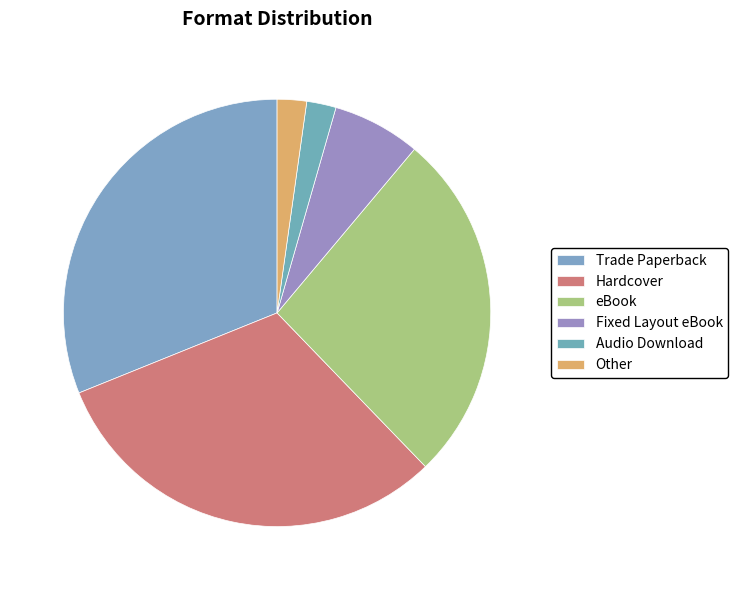

Does any single category account for the majority?

No